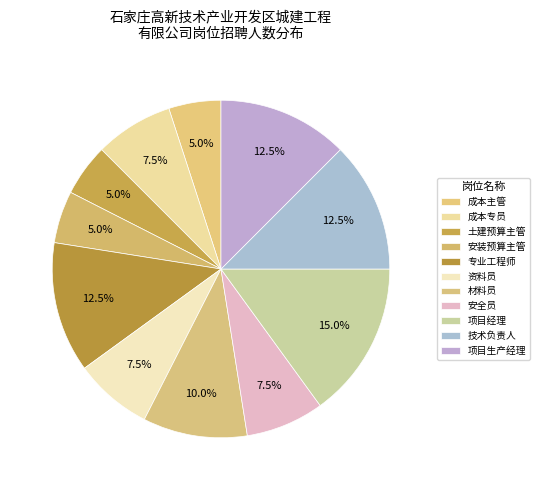

Is there a majority slice in this chart?

No